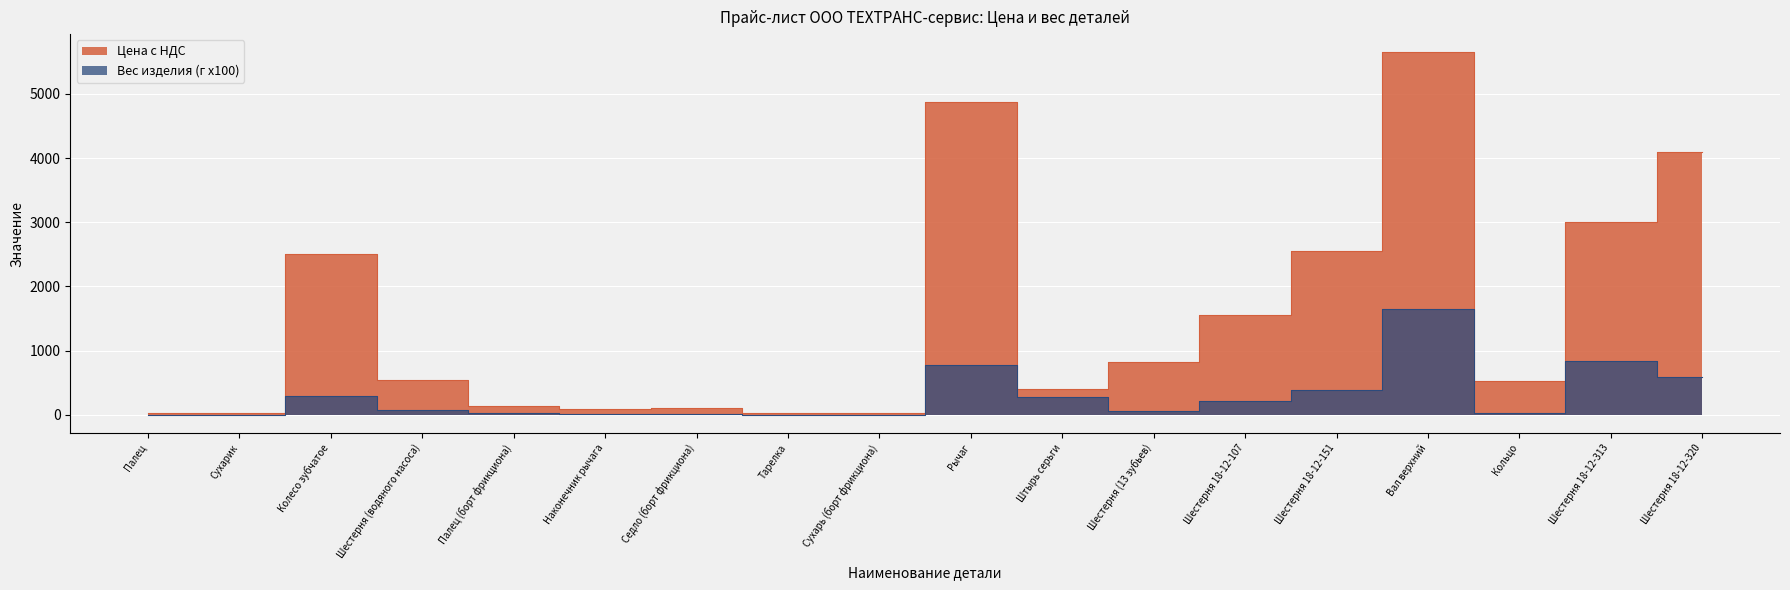

What is the difference between the maximum and second lowest values in the Цена с НДС series?

5620.0